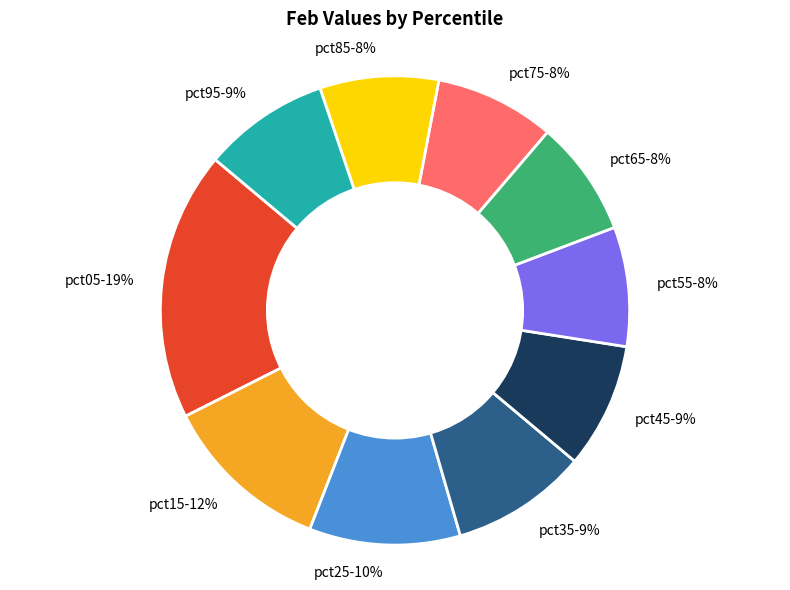

What is the ratio of the value at pct85-8% to the value at pct35-9%?

0.9